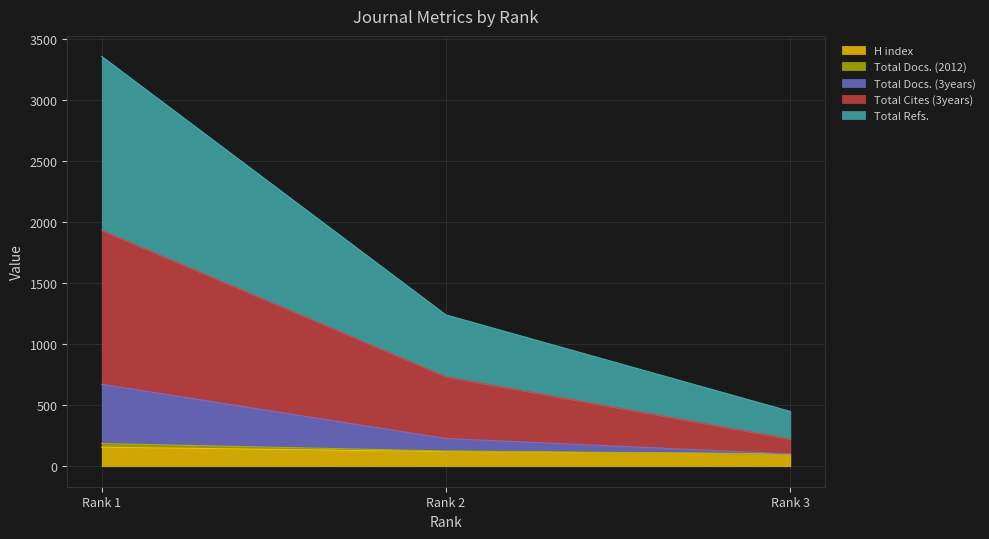

What is the maximum value for H index?

156